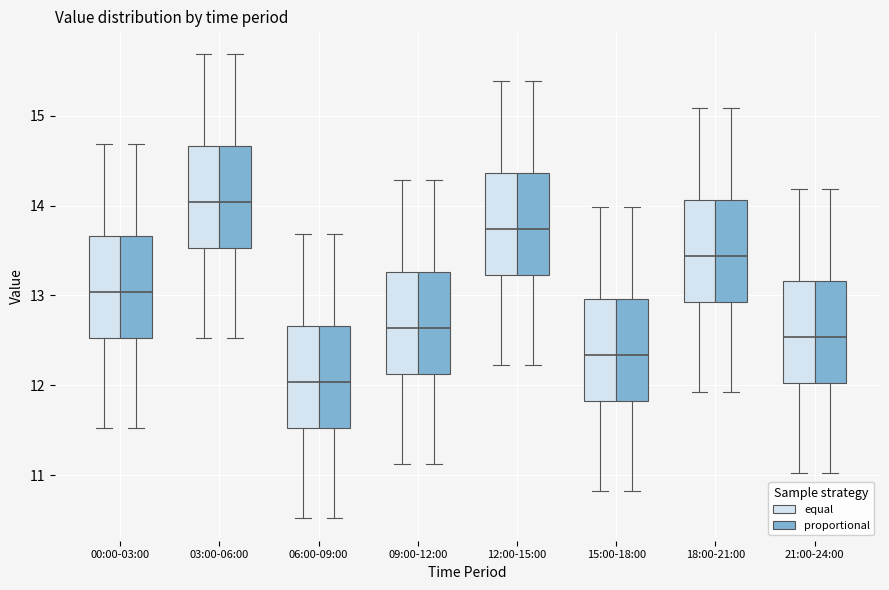

Reading left to right, transcribe this box plot: for each box, give where its median line is, the range the box spans, and where its two whiskers end, as read against the y-axis. The values are not printed on the chart, so give them approximately, as read against the axis.

00:00-03:00 (equal): median 13.0, box 12.5 to 13.7, whiskers 11.5 to 14.7
00:00-03:00 (proportional): median 13.0, box 12.5 to 13.7, whiskers 11.5 to 14.7
03:00-06:00 (equal): median 14.0, box 13.5 to 14.7, whiskers 12.5 to 15.7
03:00-06:00 (proportional): median 14.0, box 13.5 to 14.7, whiskers 12.5 to 15.7
06:00-09:00 (equal): median 12.0, box 11.5 to 12.7, whiskers 10.5 to 13.7
06:00-09:00 (proportional): median 12.0, box 11.5 to 12.7, whiskers 10.5 to 13.7
09:00-12:00 (equal): median 12.6, box 12.1 to 13.3, whiskers 11.1 to 14.3
09:00-12:00 (proportional): median 12.6, box 12.1 to 13.3, whiskers 11.1 to 14.3
12:00-15:00 (equal): median 13.7, box 13.2 to 14.4, whiskers 12.2 to 15.4
12:00-15:00 (proportional): median 13.7, box 13.2 to 14.4, whiskers 12.2 to 15.4
15:00-18:00 (equal): median 12.3, box 11.8 to 13.0, whiskers 10.8 to 14.0
15:00-18:00 (proportional): median 12.3, box 11.8 to 13.0, whiskers 10.8 to 14.0
18:00-21:00 (equal): median 13.4, box 12.9 to 14.1, whiskers 11.9 to 15.1
18:00-21:00 (proportional): median 13.4, box 12.9 to 14.1, whiskers 11.9 to 15.1
21:00-24:00 (equal): median 12.5, box 12.0 to 13.2, whiskers 11.0 to 14.2
21:00-24:00 (proportional): median 12.5, box 12.0 to 13.2, whiskers 11.0 to 14.2